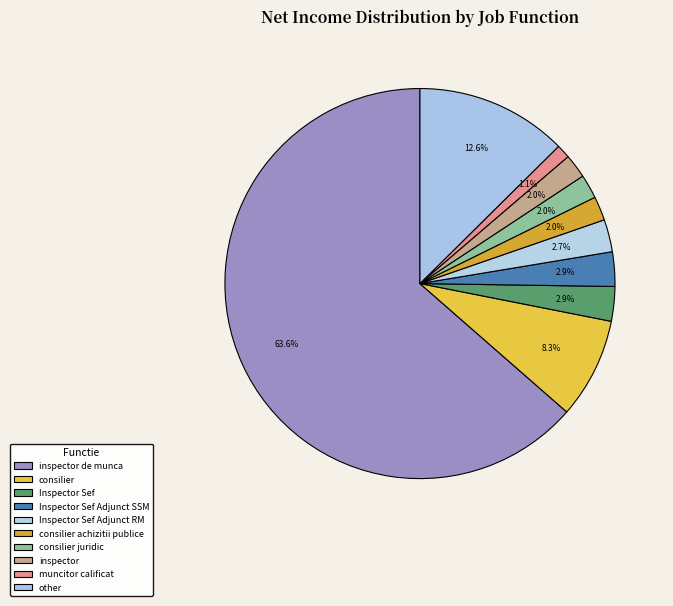

Does Inspector Sef account for over 50% of the chart?

No